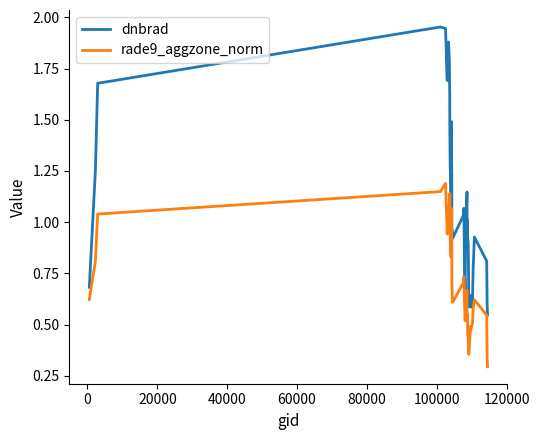

What is the difference between the maximum and minimum values in the dnbrad series?

1.4